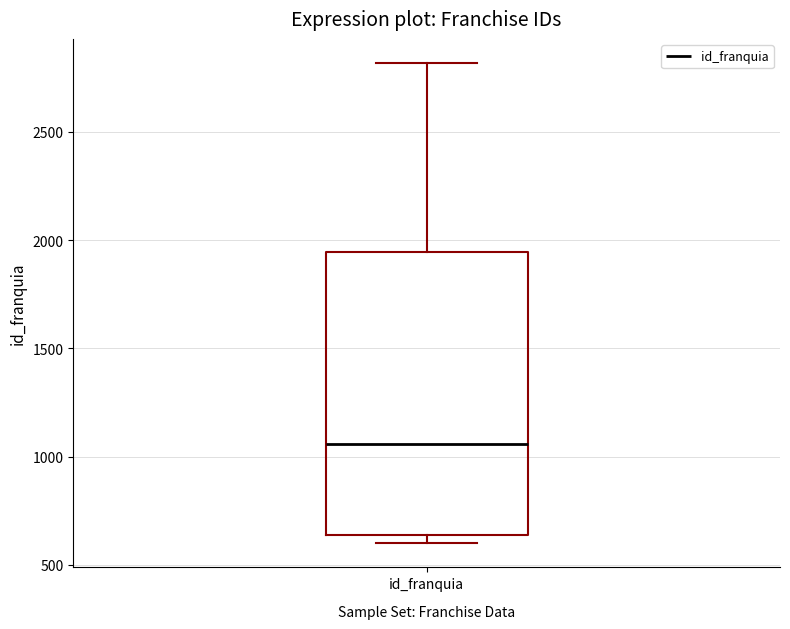

Transcribe this box plot: give where the median line is, the range the box spans, and where the two whiskers end, as read against the y-axis. The values are not printed on the chart, so give them approximately, as read against the axis.

median 1050, box 650 to 1950, whiskers 600 to 2800